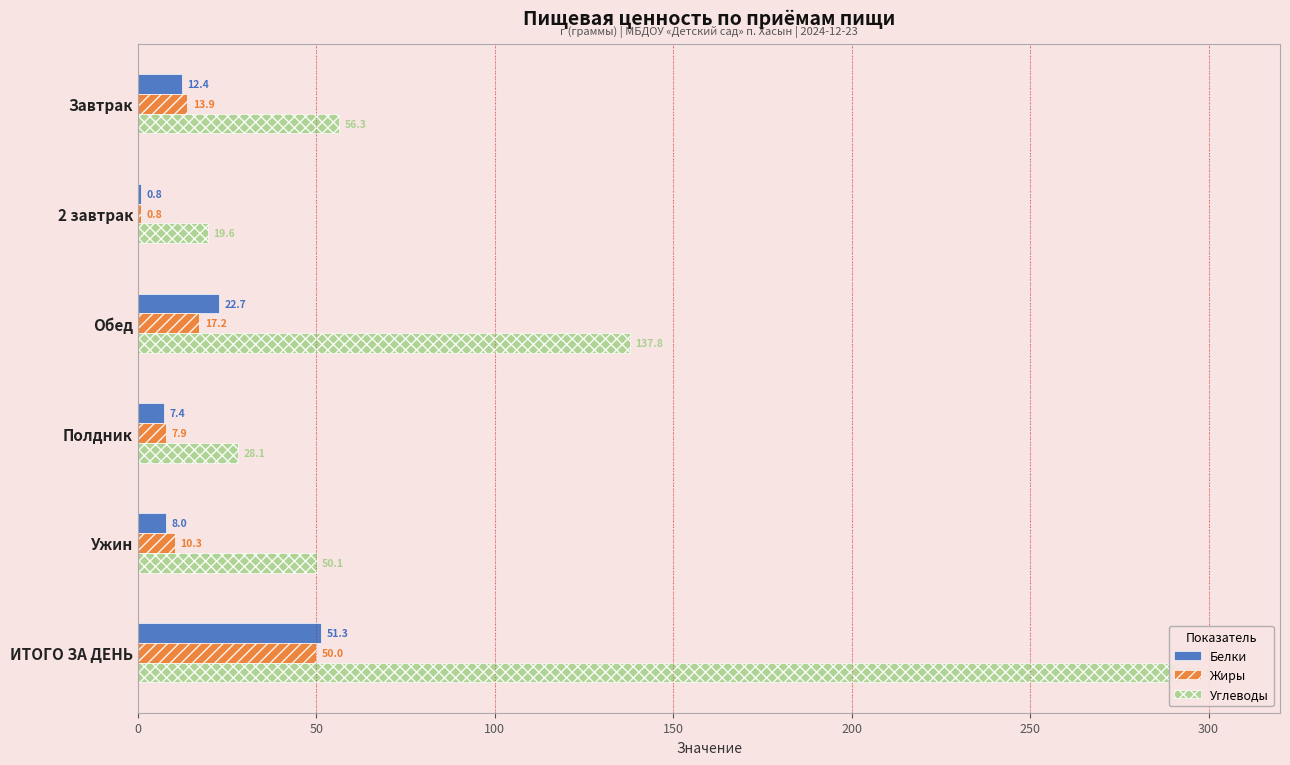

How many data points in Белки are above 12?

3